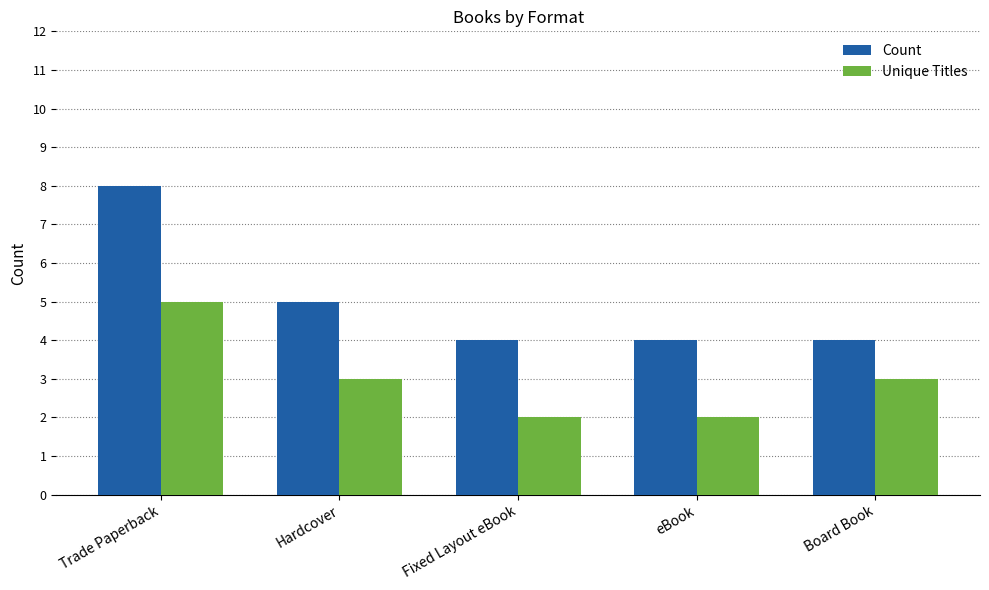

Reading left to right, list all the values displayed in this chart.

Count: Trade Paperback=8	Hardcover=5	Fixed Layout eBook=4	eBook=4	Board Book=4
Unique Titles: Trade Paperback=5	Hardcover=3	Fixed Layout eBook=2	eBook=2	Board Book=3